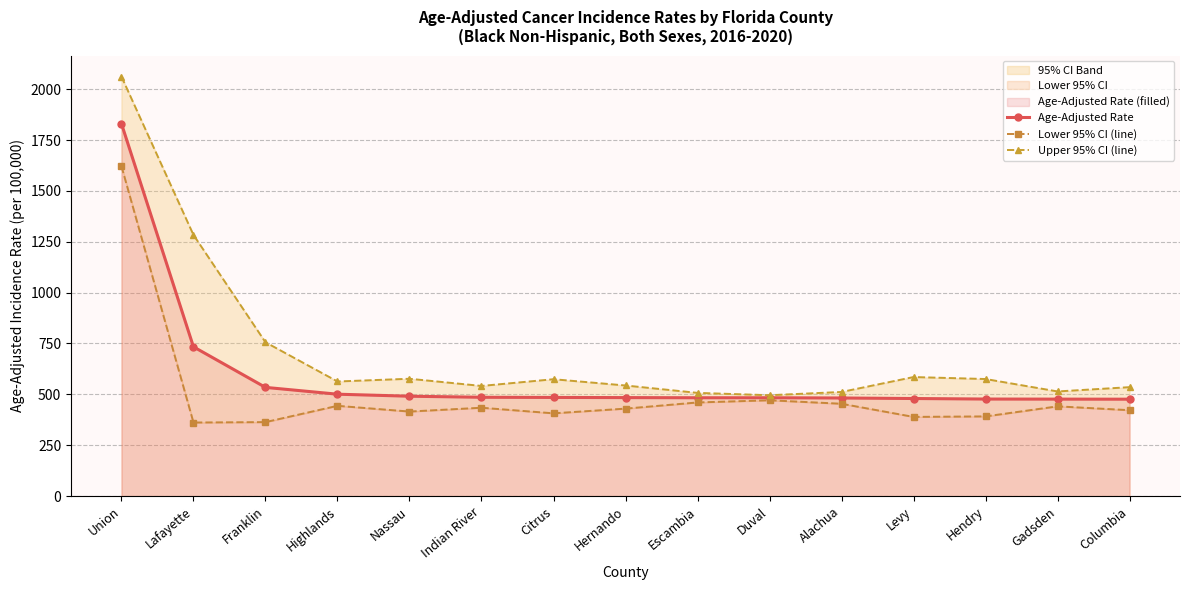

Which has a higher value, Citrus or Hernando?

Citrus